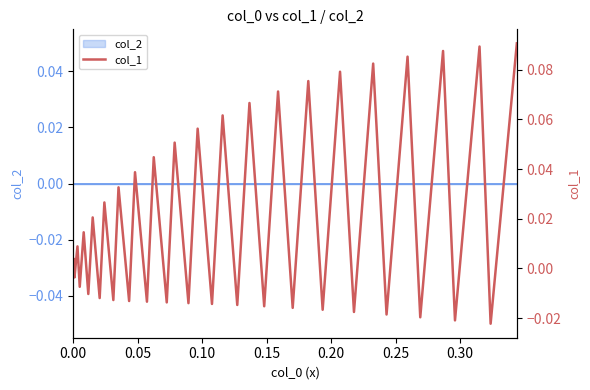

Is this an area chart (filled region under the line)?

No